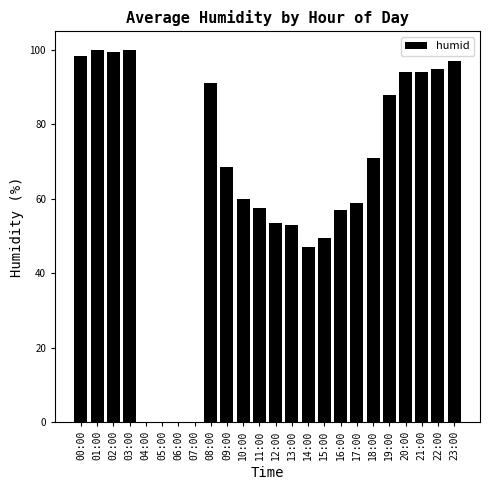

True or false: the data shows 0.0 at 05:00.

True